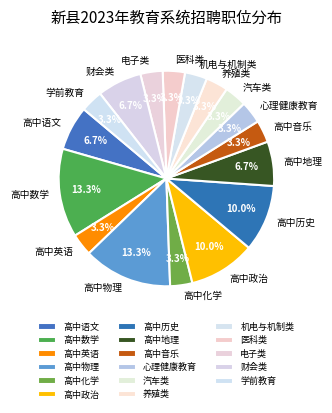

Does 高中政治 represent more than half of the total?

No